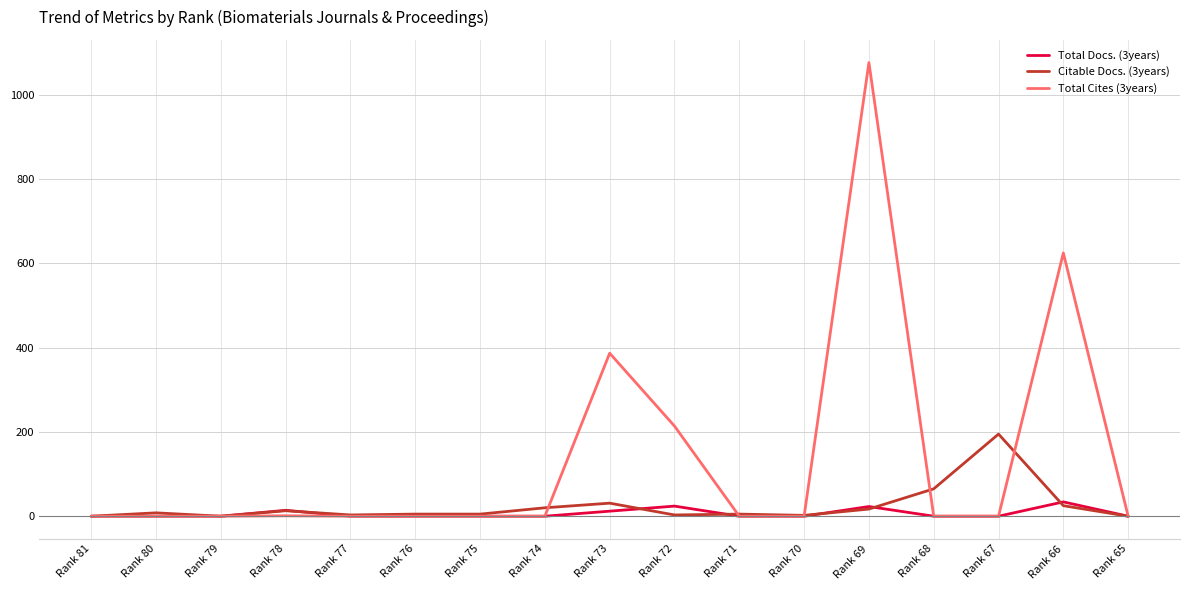

Is the value of Total Docs. (3years) at Rank 81 greater than the value of Total Cites (3years) at Rank 72?

No